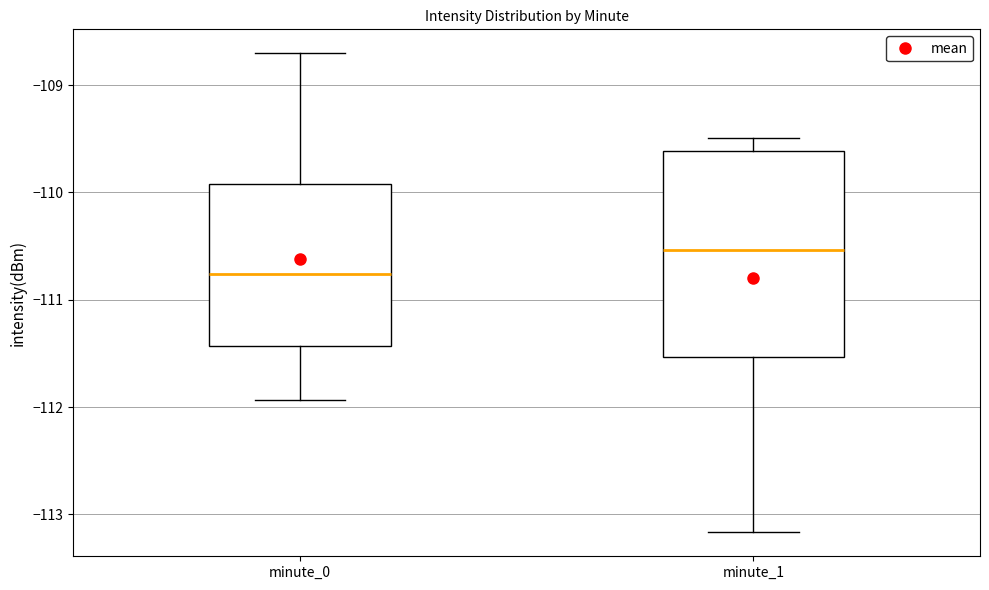

Where does the lower whisker of the box for minute_0 end on the y-axis? The values are not printed on the chart, so give them approximately, as read against the axis.

-111.9